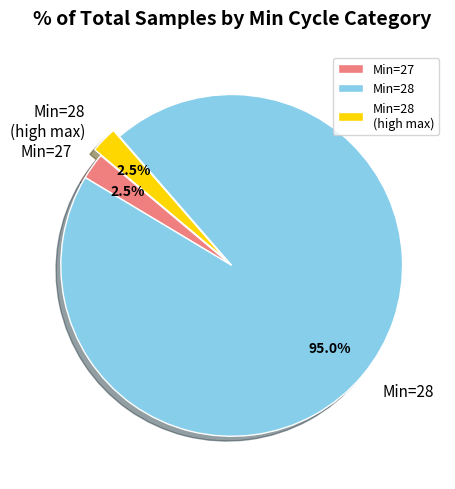

Does any single category account for the majority?

Yes